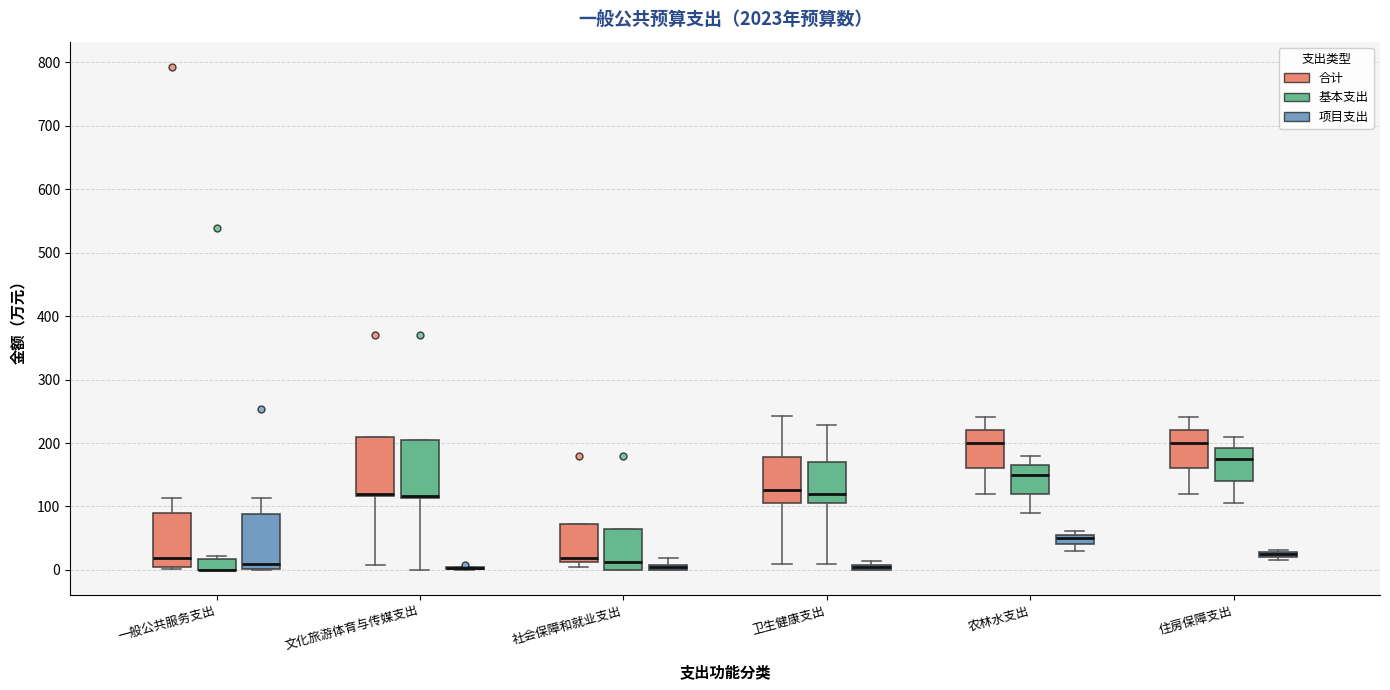

Where is the upper edge of the box for 住房保障支出 (基本支出) on the y-axis? The values are not printed on the chart, so give them approximately, as read against the axis.

190